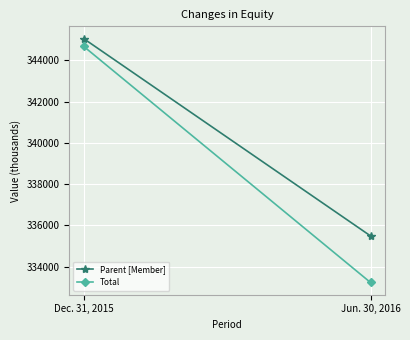

List the series in order of their overall mean, highest first.

Parent [Member], Total